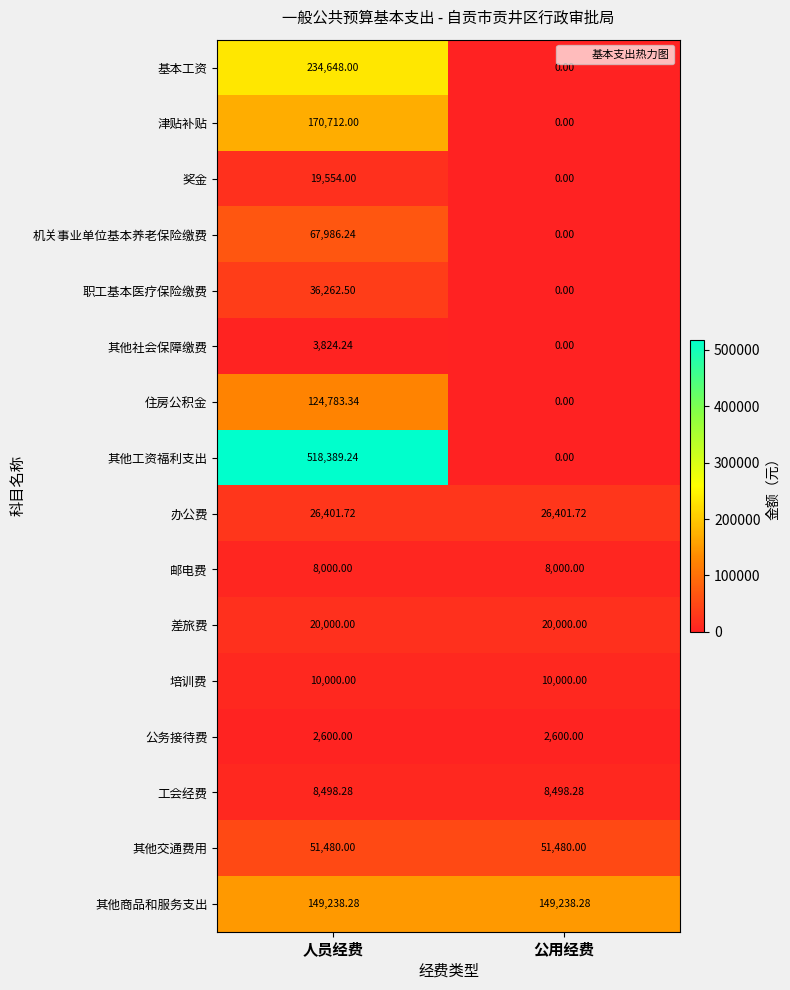

Which label corresponds to the largest value in the chart?

人员经费